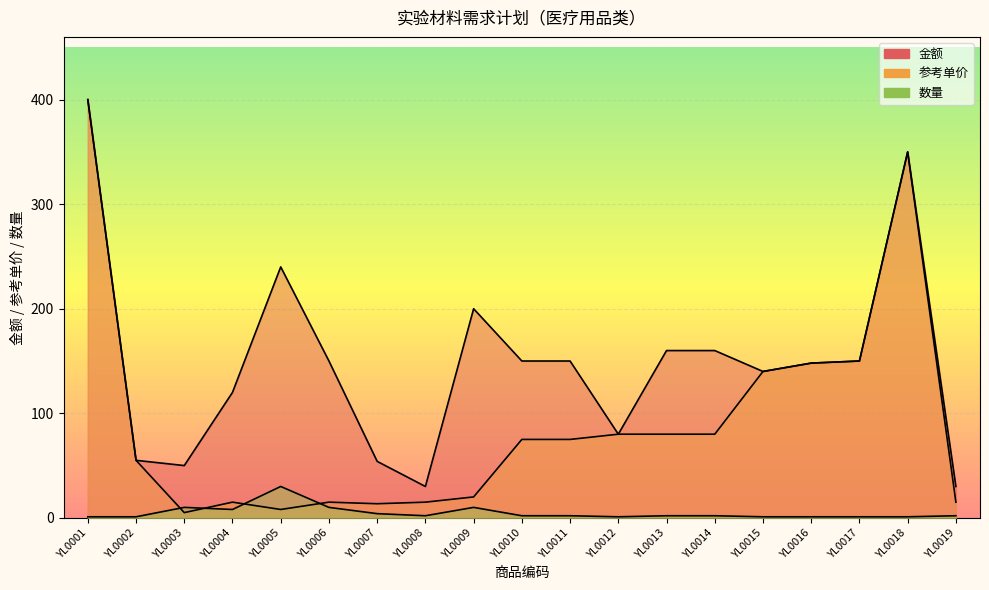

Where does the 数量 series first go above 2?

YL0003